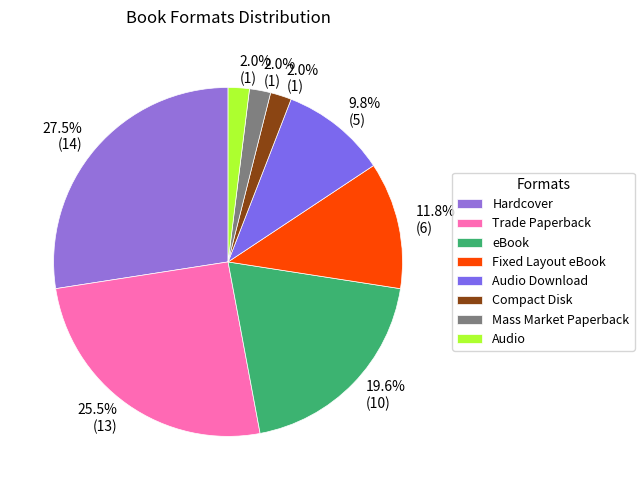

Is there a majority slice in this chart?

No